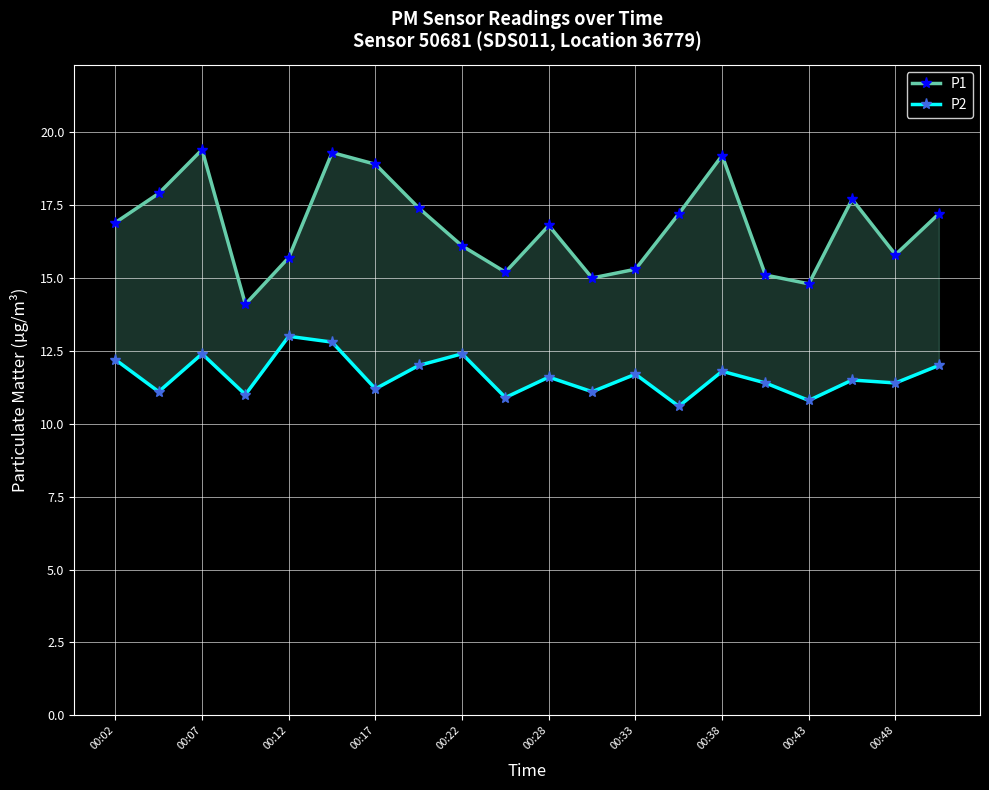

Which series has the largest range (max minus min)?

P1